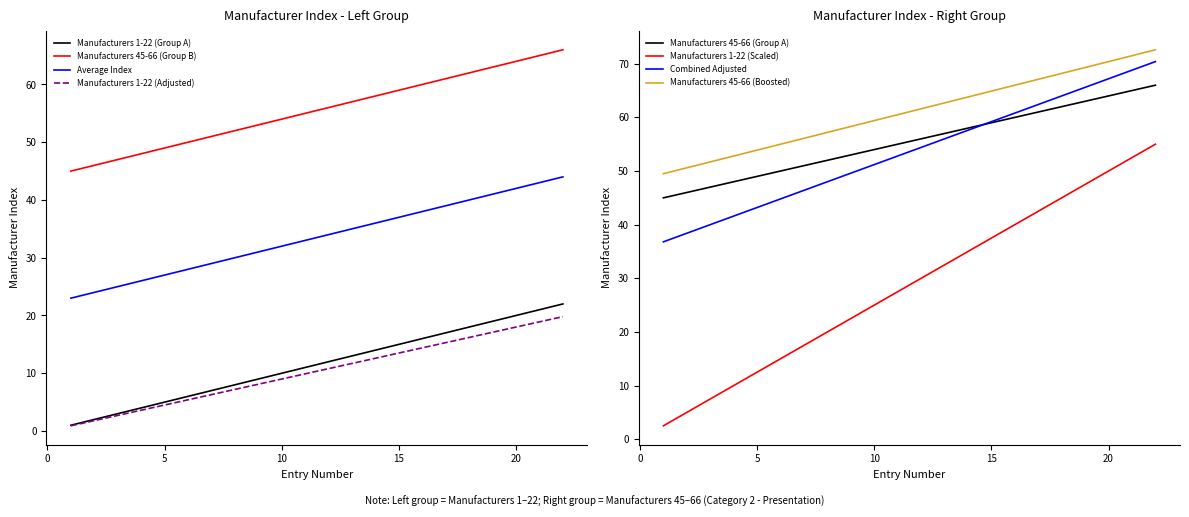

Which series has the widest spread of values?

Manufacturers 1-22